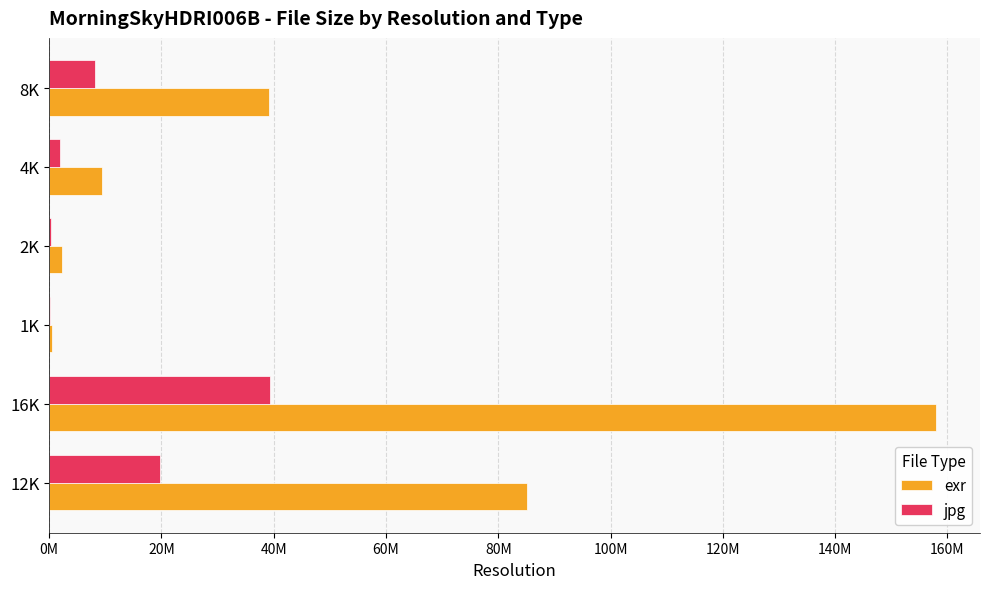

What are all the series names shown in the legend?

exr, jpg